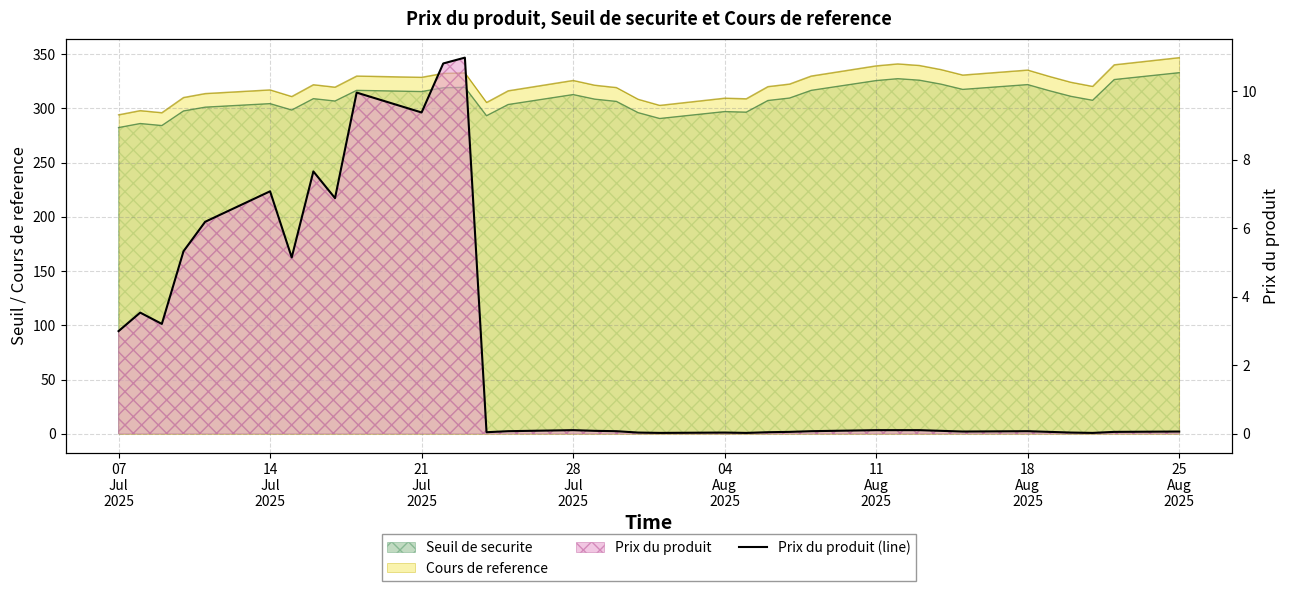

True or false: there are more than 2 points higher than both neighbors.

True